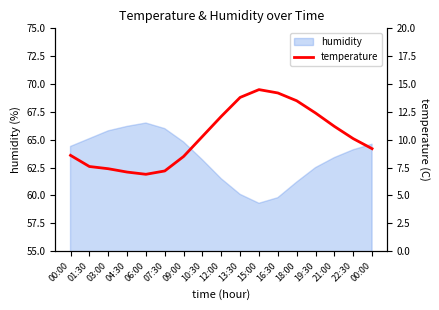

What is the sum of the values at 00:00 and 19:30?

21.6